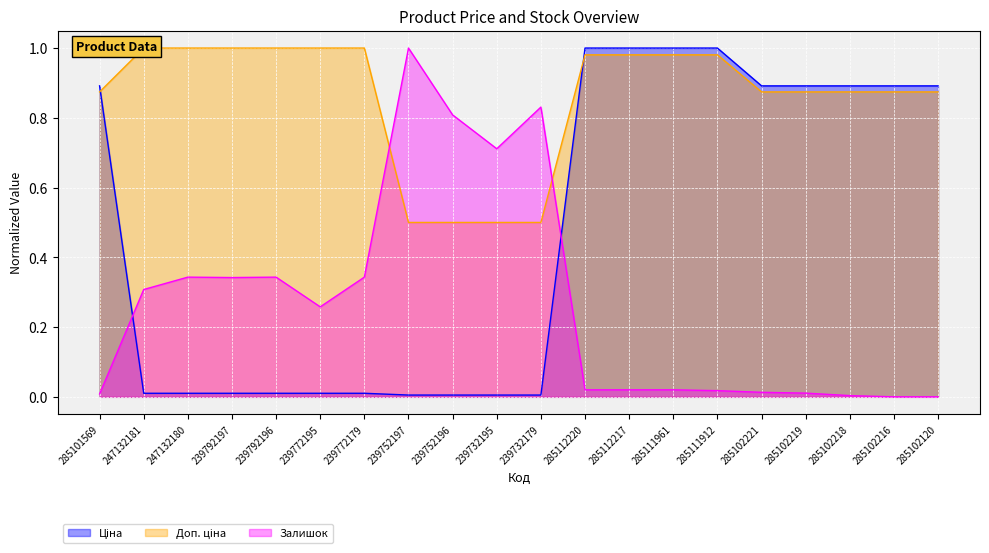

What is the sum of the Доп. ціна values at 239752196 and 239732195?

1.0